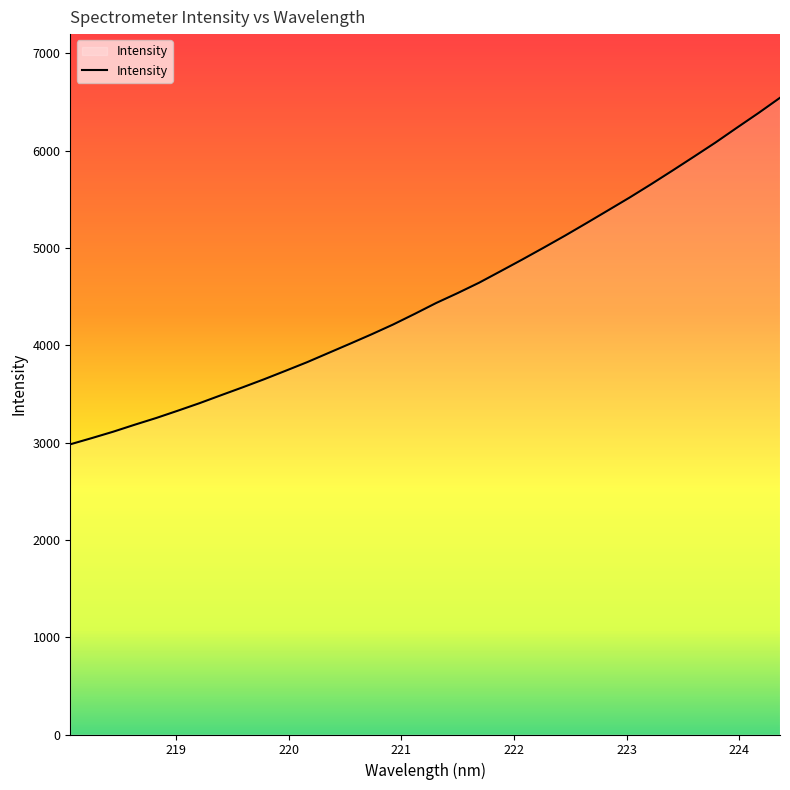

What is the minimum value shown in the chart?

2982.8